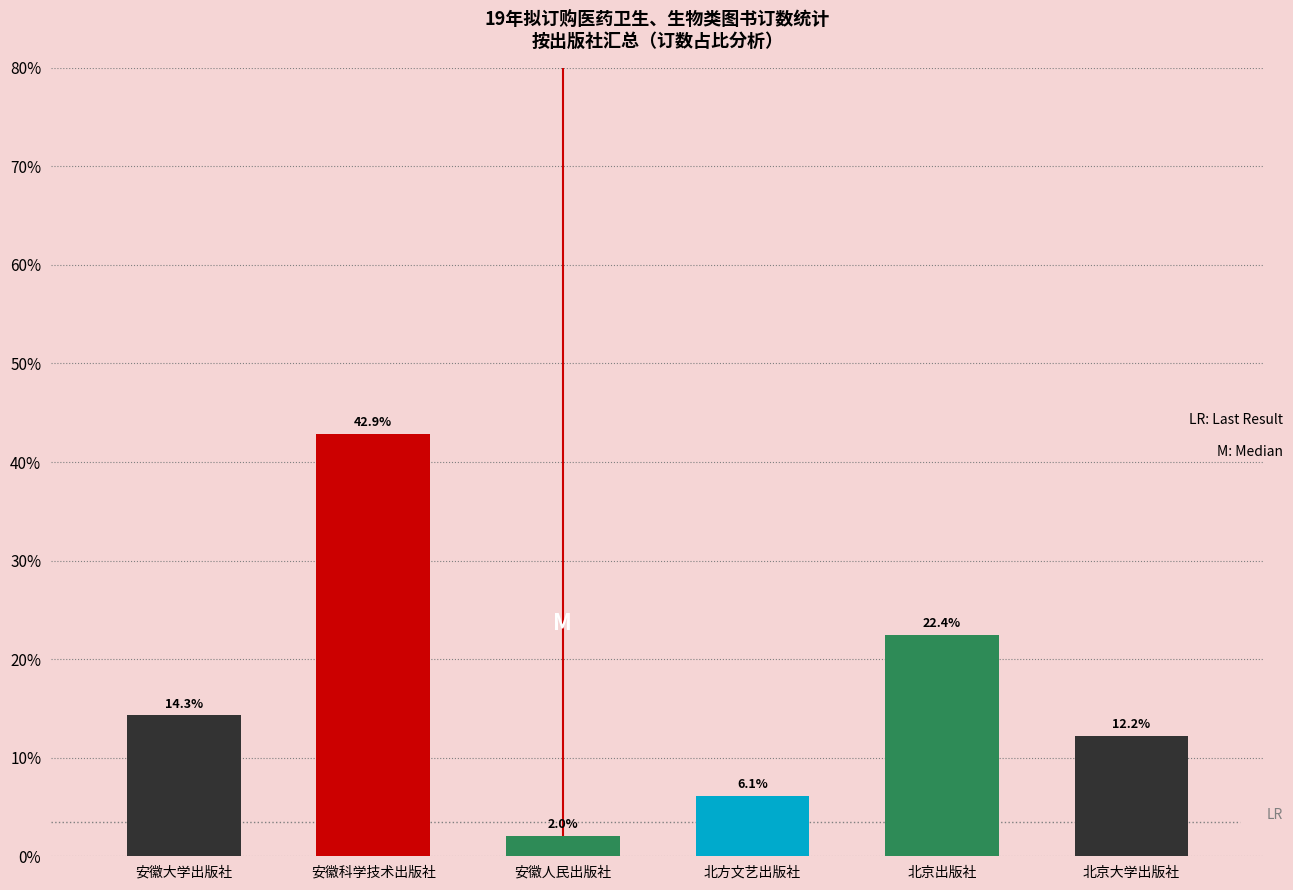

Rank the categories by value from lowest to highest.

安徽人民出版社, 北方文艺出版社, 北京大学出版社, 安徽大学出版社, 北京出版社, 安徽科学技术出版社